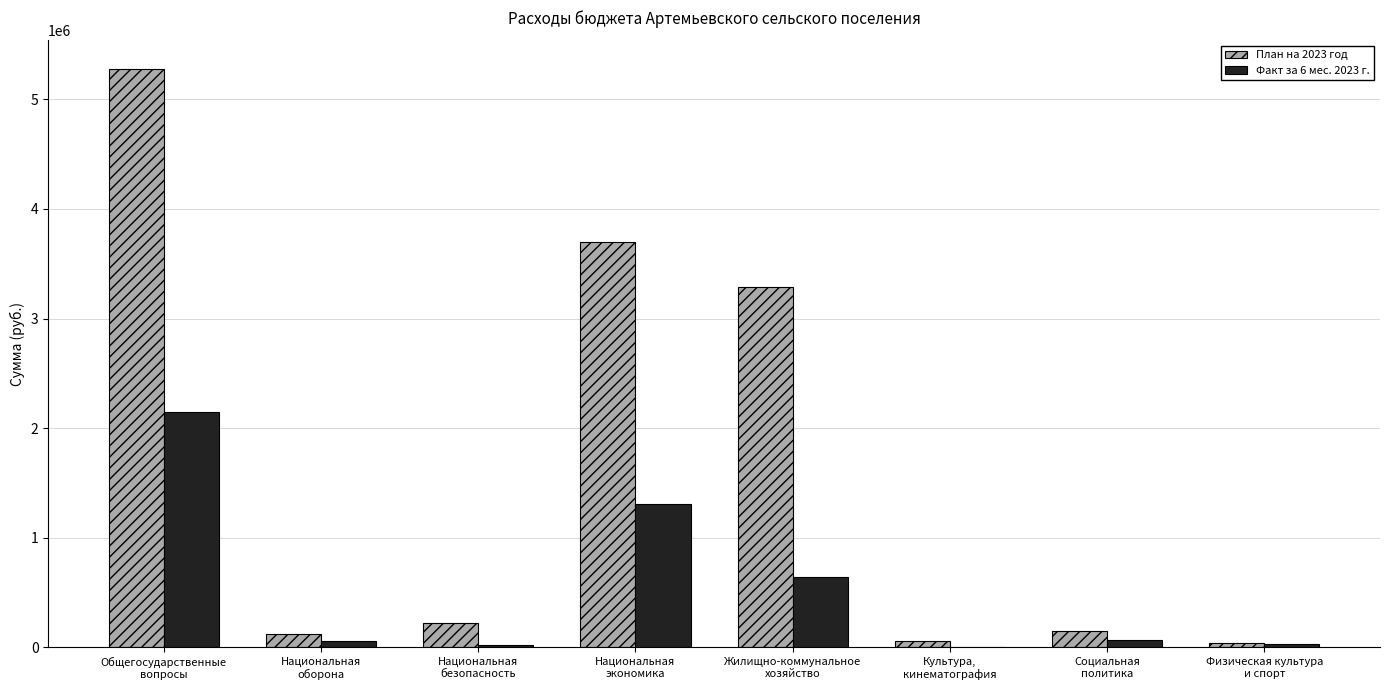

Which series has the largest total across all categories?

План на 2023 год